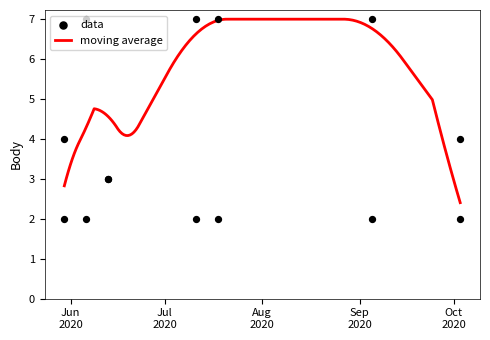

What is the maximum value for moving average?

7.0